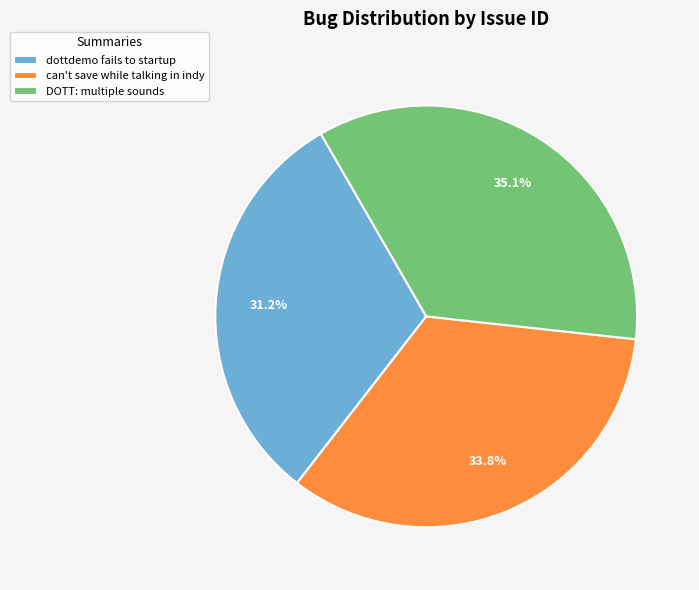

Combined, do DOTT: multiple sounds and dottdemo fails to startup account for over 50%?

Yes